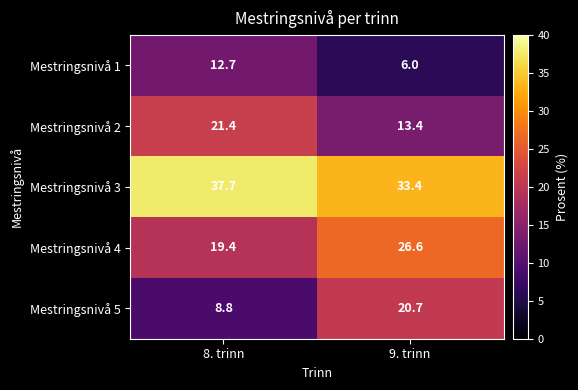

What is the lowest value of the Mestringsnivå 2 series?

13.4